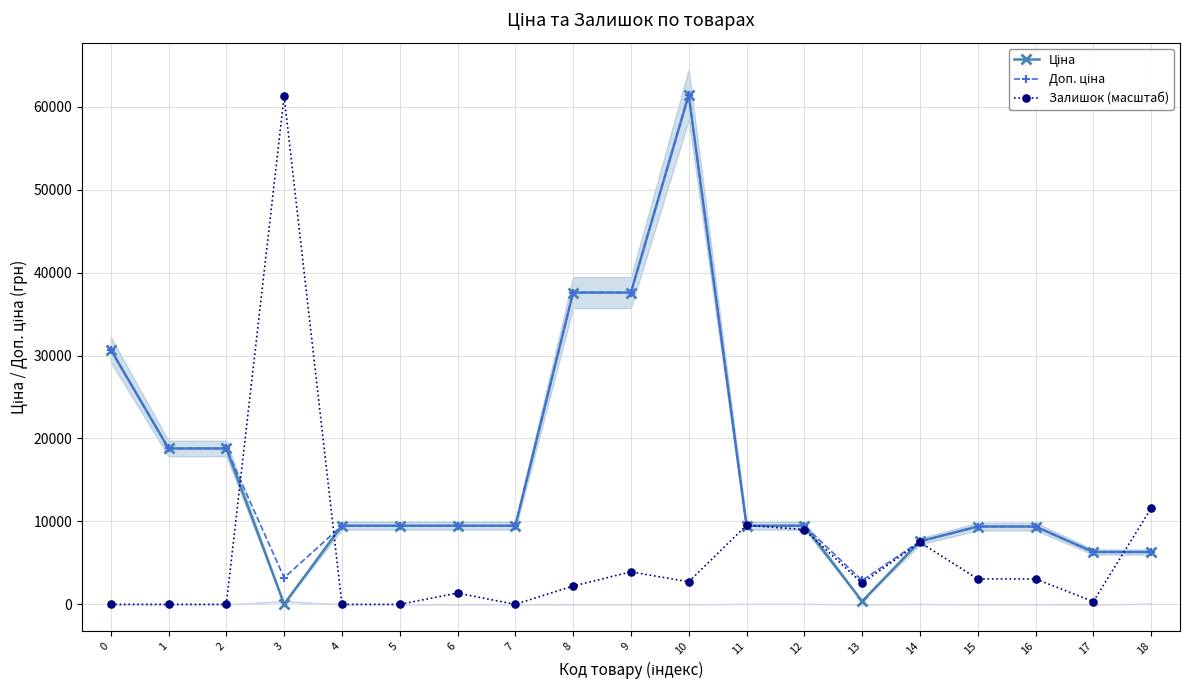

The value of Залишок (масштаб) at 15 is 3063.2. True or false?

True